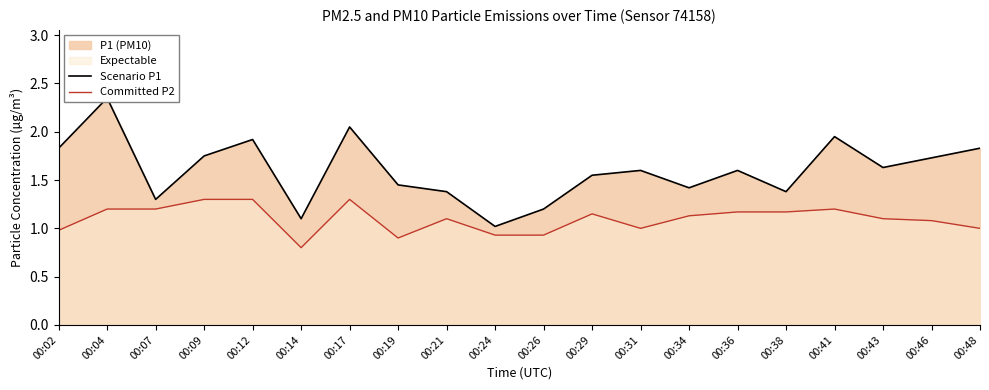

Rank the series by their maximum value, from highest to lowest.

Scenario P1, Committed P2